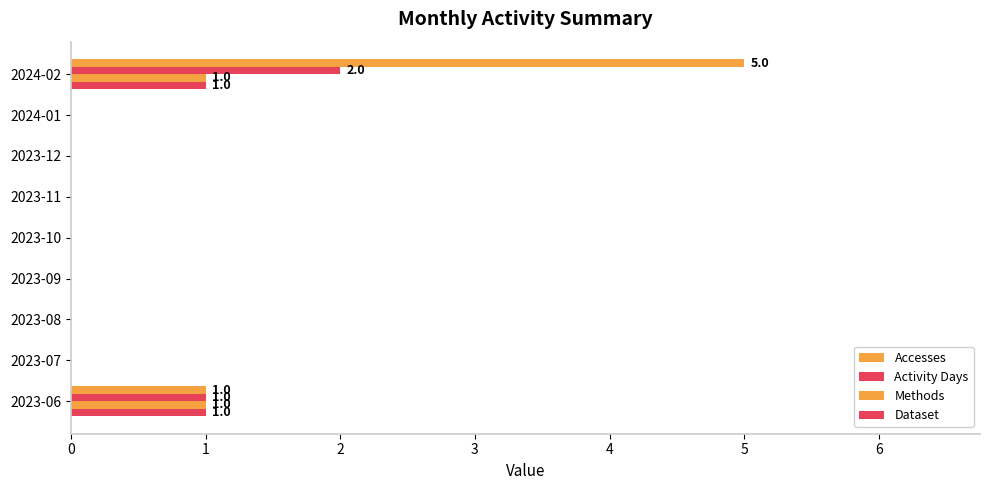

Count the number of categories in the chart.

9